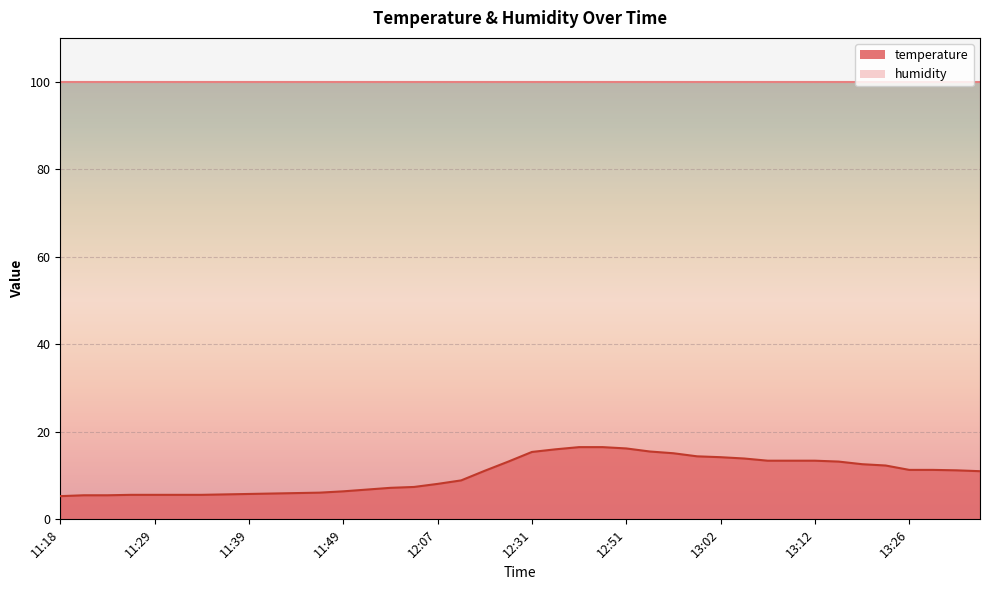

True or false: the data has more than 1 interior local peaks.

False